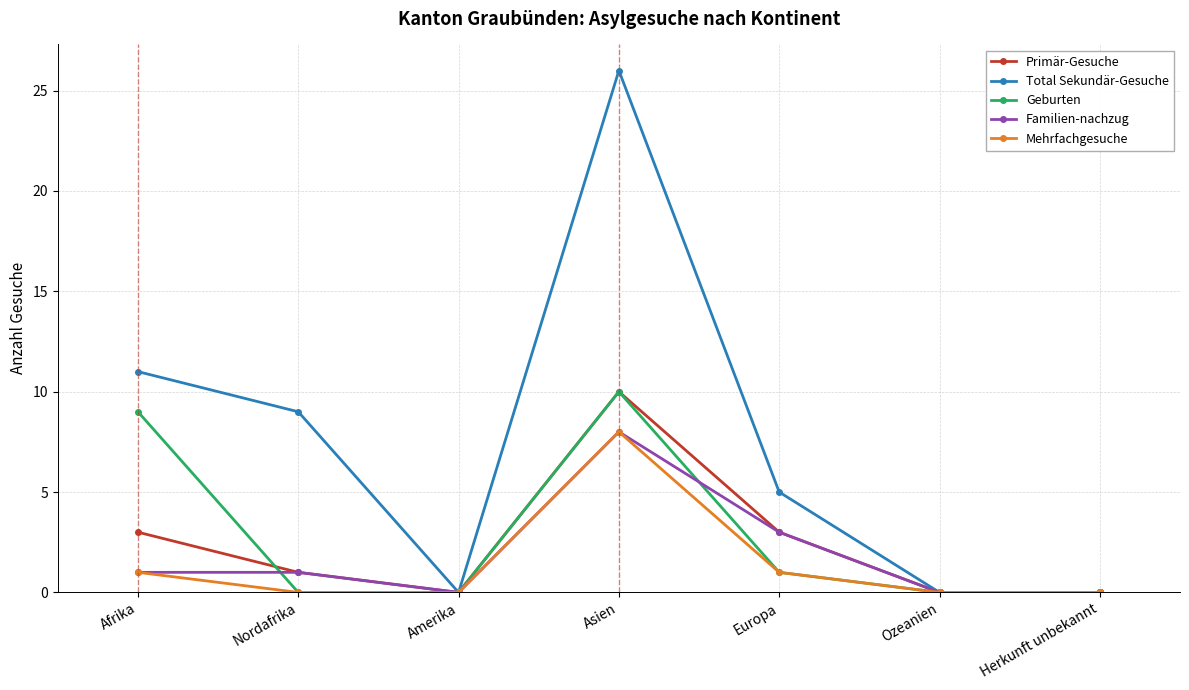

At which category does the chart reach its peak across all series?

Asien